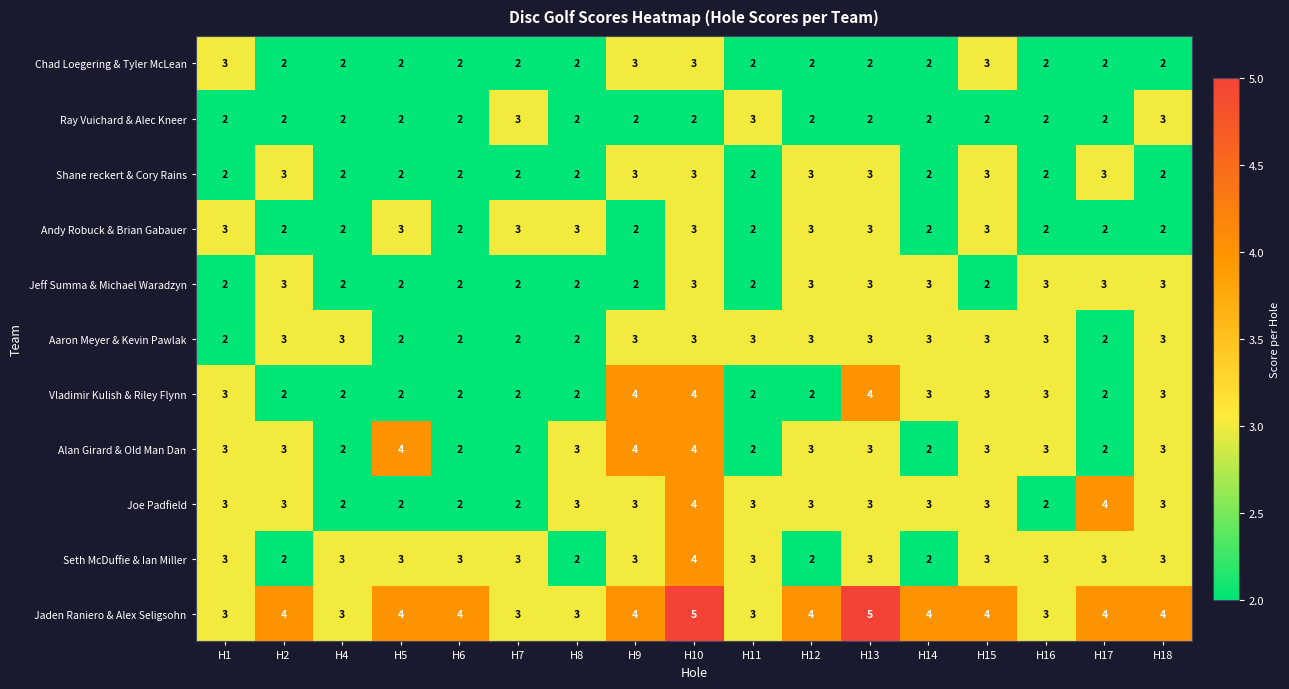

How many Andy Robuck & Brian Gabauer values are between 2 and 3?

17